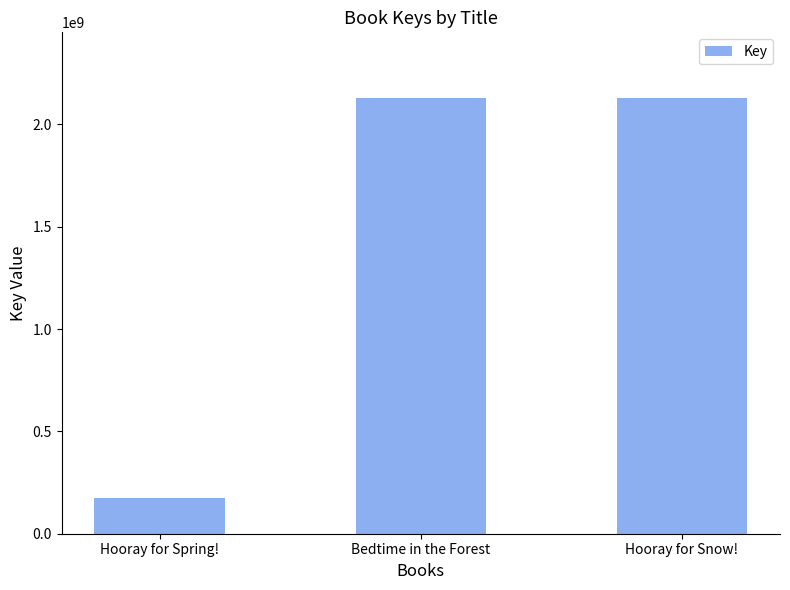

What is the average value?

1478662373